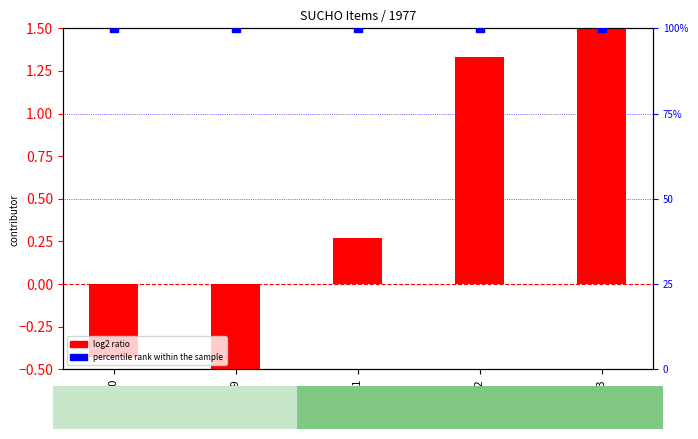

Is the value of log2 ratio at 299 greater than the value of percentile rank within the sample at 322?

No